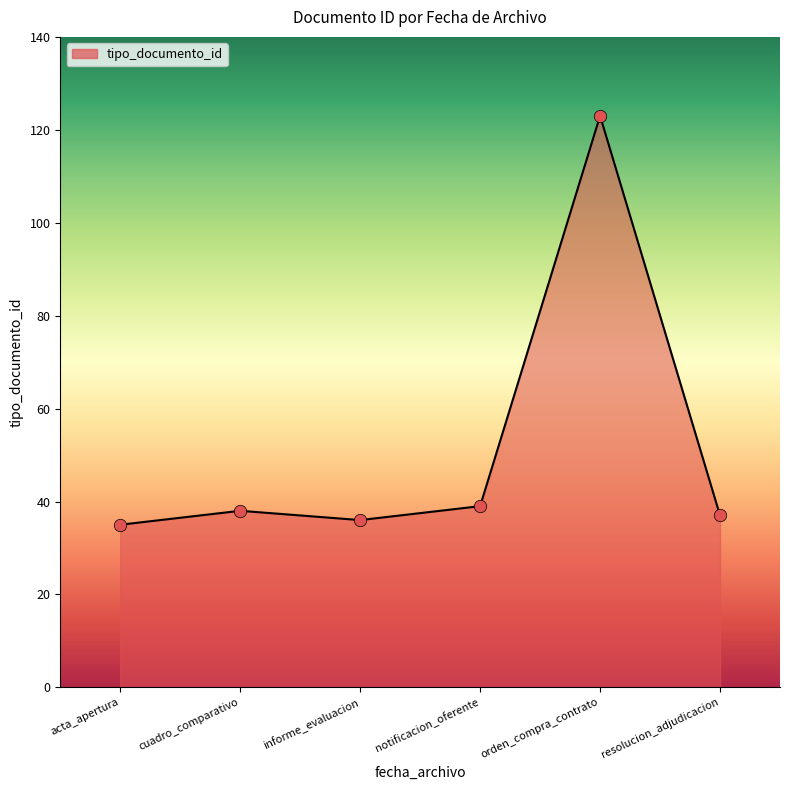

Approximately how many times larger is the value at orden_compra_contrato compared to acta_apertura?

3.5